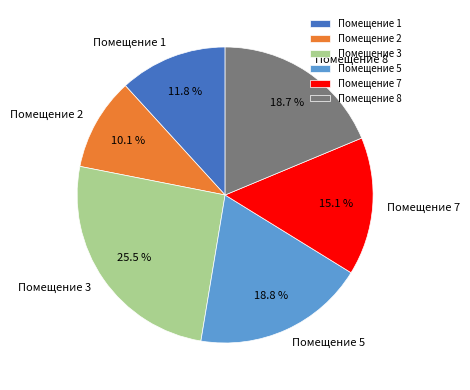

What percentage do Помещение 2 and Помещение 5 together represent?

28.9%